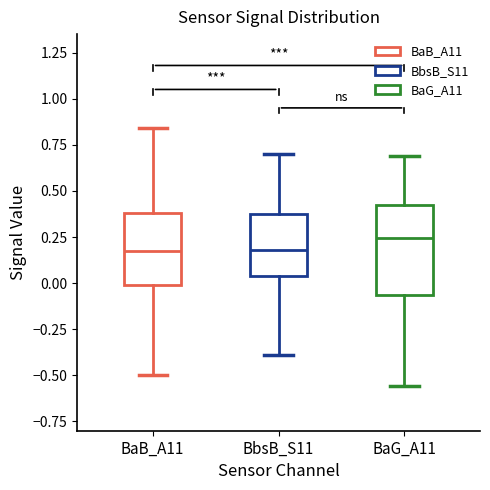

Reading left to right, read every box against the y-axis: the position of its median line, the range the box covers, and the ends of its whiskers. The values are not printed on the chart, so give them approximately, as read against the axis.

BaB_A11: median 0.20, box 0.00 to 0.40, whiskers -0.50 to 0.85
BbsB_S11: median 0.20, box 0.05 to 0.35, whiskers -0.40 to 0.70
BaG_A11: median 0.25, box -0.05 to 0.40, whiskers -0.55 to 0.70